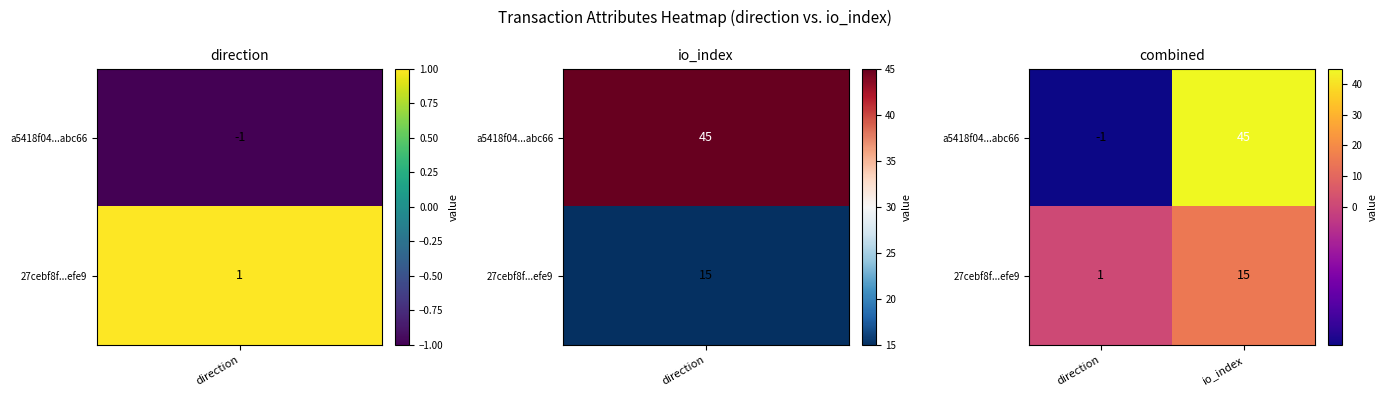

At how many categories does at least one series exceed 17?

1